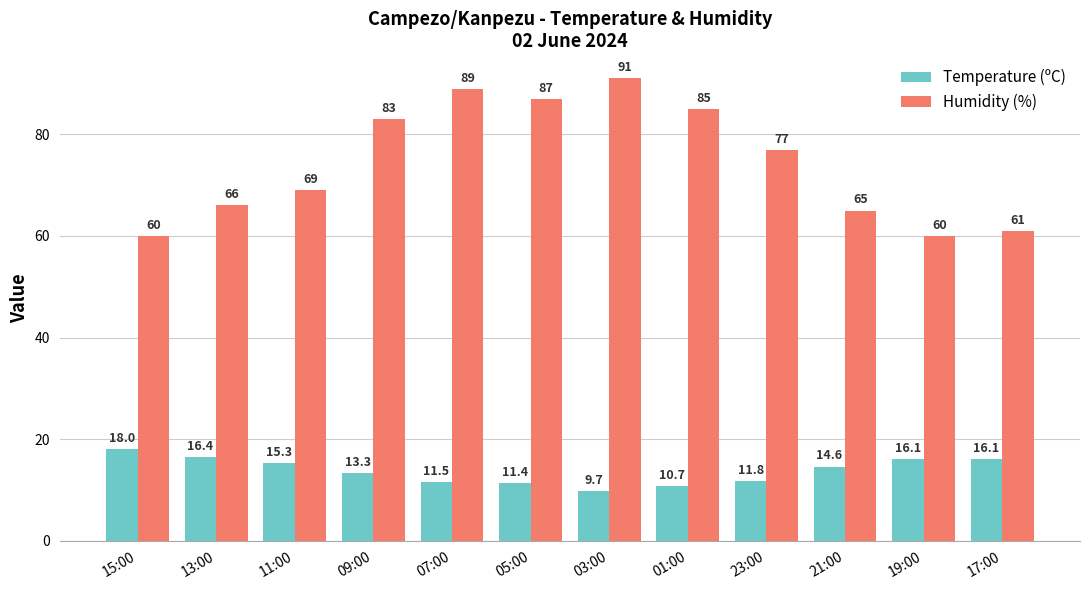

What is the value of the Temperature (ºC) bar at the 9th from the left?

11.8